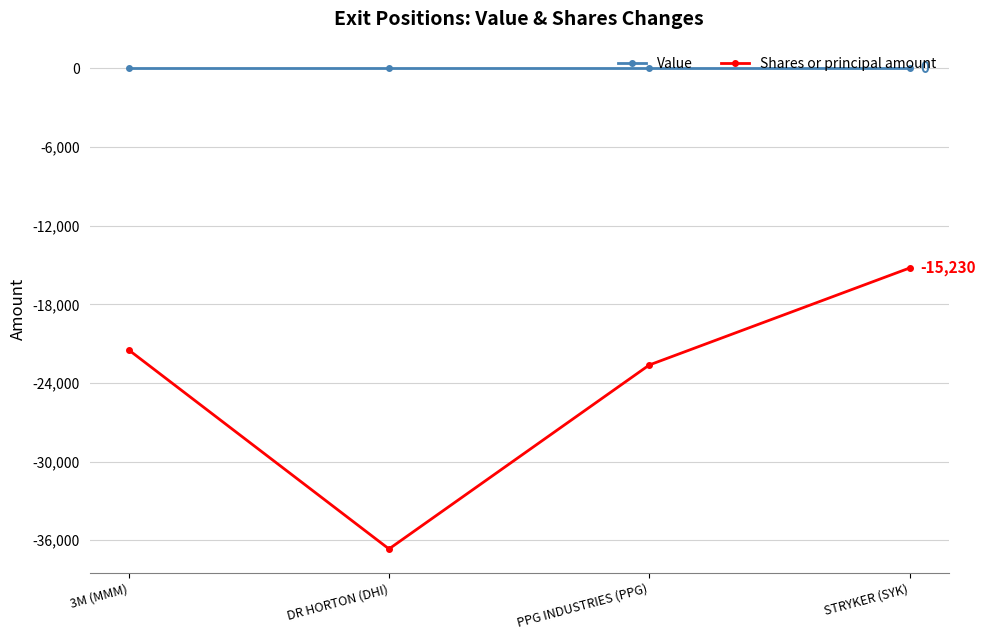

Reading right to left, extract all data points from this chart.

Value: STRYKER (SYK)=0	PPG INDUSTRIES (PPG)=0	DR HORTON (DHI)=0	3M (MMM)=0
Shares or principal amount: STRYKER (SYK)=-15230	PPG INDUSTRIES (PPG)=-22630	DR HORTON (DHI)=-36670	3M (MMM)=-21480